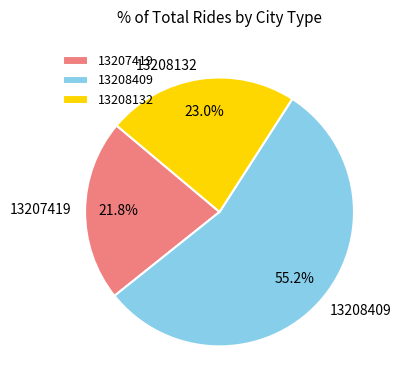

What is the majority slice?

13208409